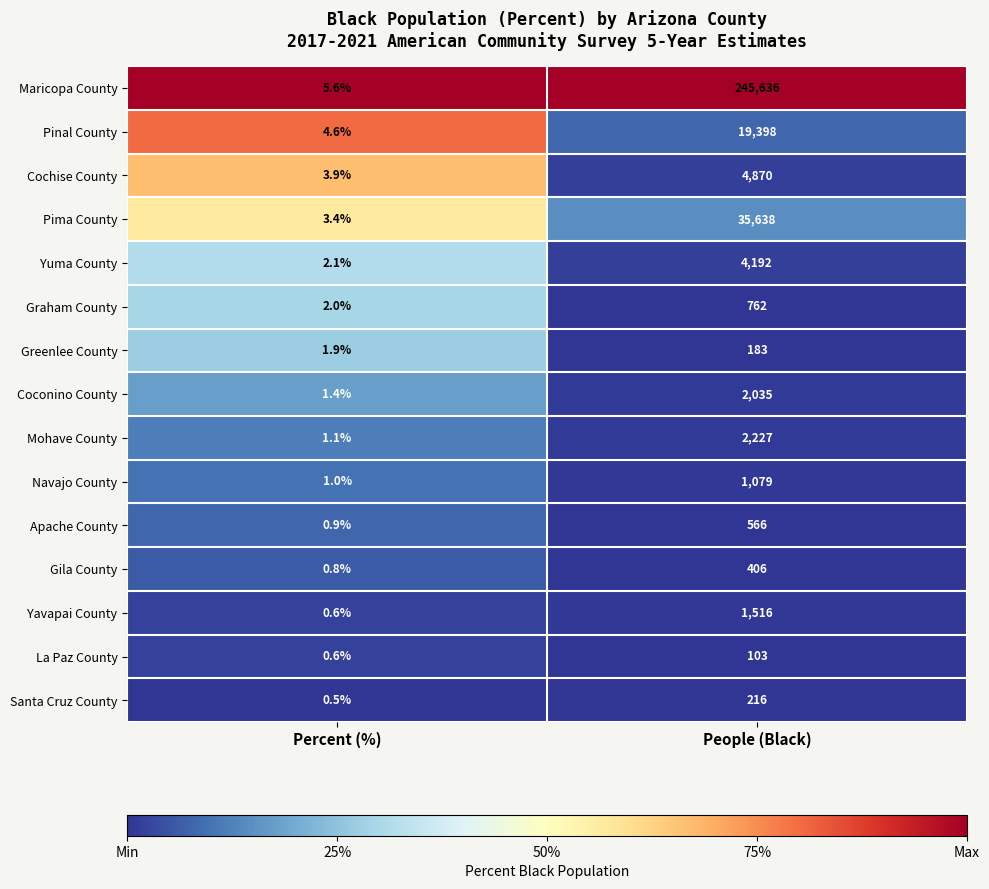

Which series has the widest spread of values?

Maricopa County